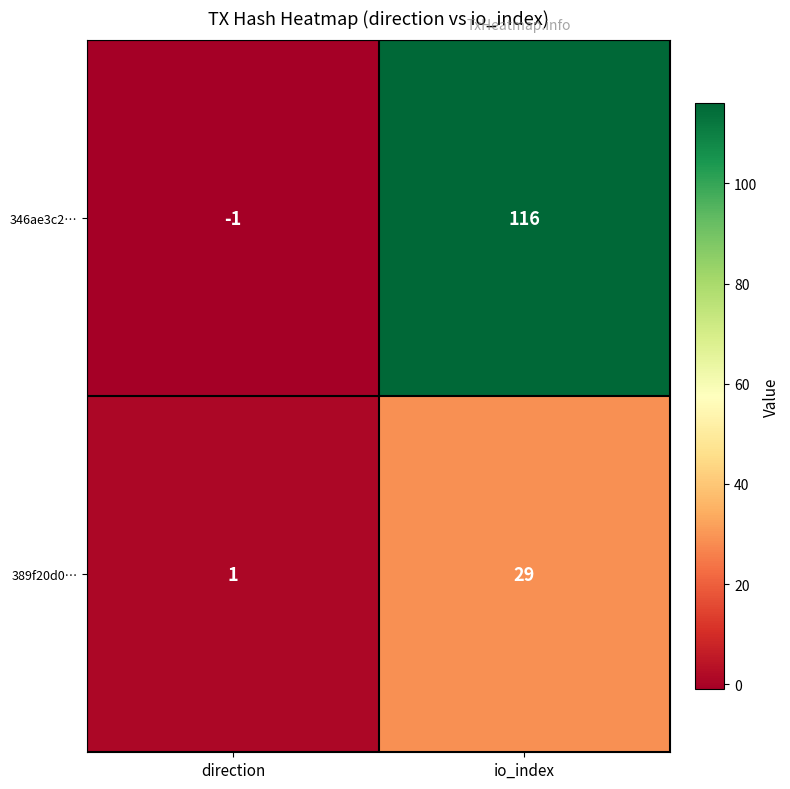

At which label does 389f20d0… reach its peak?

io_index